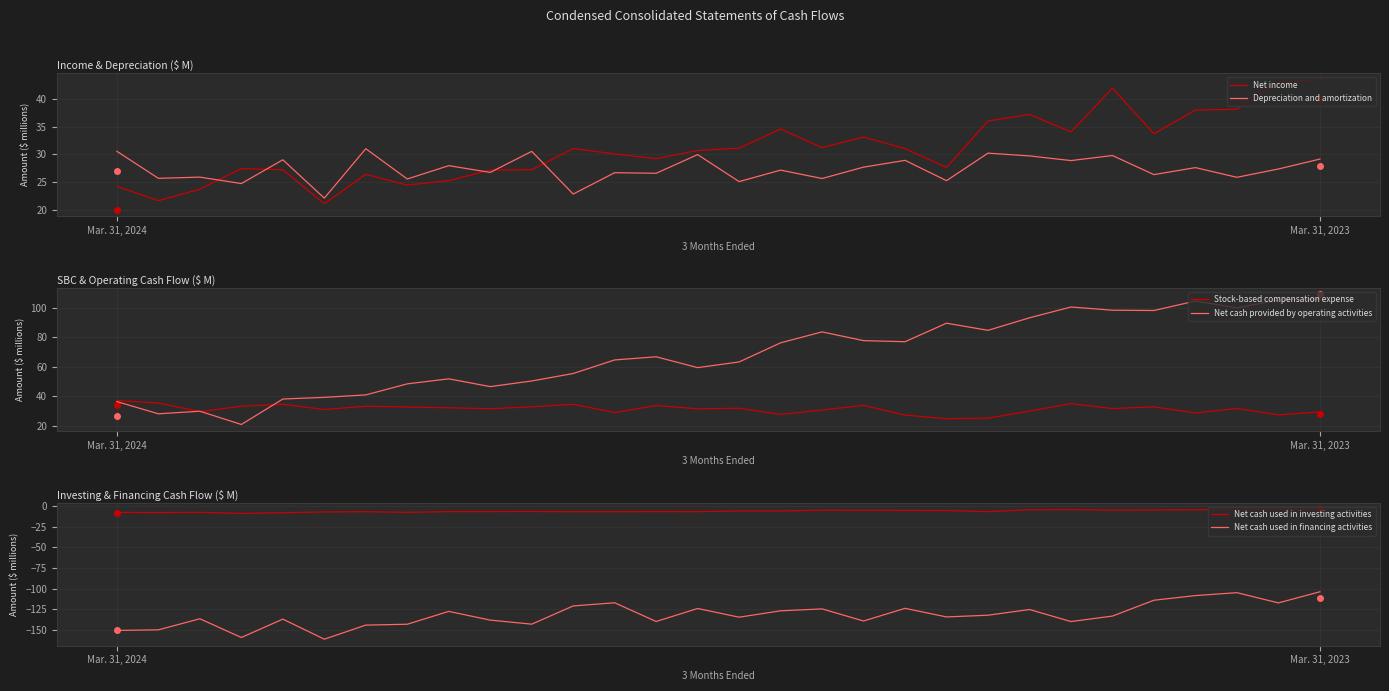

Reading left to right, transcribe all the data shown in this chart.

Net income: 24.2	21.7	23.7	27.4	27.2	21.1	26.4	24.5	25.3	27.2	27.2	31.1	30.1	29.3	30.7	31.1	34.6	31.2	33.2	31.1	27.7	36.1	37.2	34.1	42.0	33.8	38.0	38.2	43.0	43.5
Depreciation and amortization: 30.6	25.7	25.9	24.7	29.0	22.1	31.0	25.6	28.0	26.8	30.6	22.8	26.7	26.6	30.0	25.1	27.2	25.7	27.7	28.9	25.3	30.2	29.7	28.9	29.8	26.4	27.6	25.9	27.4	29.2
Stock-based compensation expense: 37.3	35.6	29.8	33.4	34.7	31.2	33.4	32.8	32.4	31.7	33.0	34.7	29.1	33.9	31.7	32.0	27.9	30.8	34.0	27.4	25.0	25.3	30.1	35.2	31.8	33.0	28.9	31.9	27.5	29.5
Net cash provided by operating activities: 36.5	28.3	30.0	21.0	38.3	39.4	41.0	48.5	51.9	46.7	50.5	55.5	64.7	66.8	59.5	63.3	76.2	83.6	77.7	77.0	89.5	84.7	93.2	100.5	98.3	98.1	104.5	99.8	105.2	105.9
Net cash used in investing activities: -7.6	-7.8	-7.6	-8.7	-8.0	-7.0	-6.7	-7.5	-6.7	-6.6	-6.5	-6.7	-6.7	-6.6	-6.7	-5.8	-5.8	-4.9	-5.0	-5.2	-5.3	-6.6	-4.4	-4.2	-4.8	-4.6	-4.5	-3.5	-4.1	-5.0
Net cash used in financing activities: -150.5	-149.8	-136.4	-159.1	-136.8	-161.1	-144.1	-143.0	-127.5	-138.0	-143.0	-120.9	-117.0	-139.7	-123.9	-134.5	-126.8	-124.5	-139.1	-123.8	-134.2	-132.1	-125.2	-139.8	-133.1	-114.0	-108.3	-104.8	-117.2	-103.7